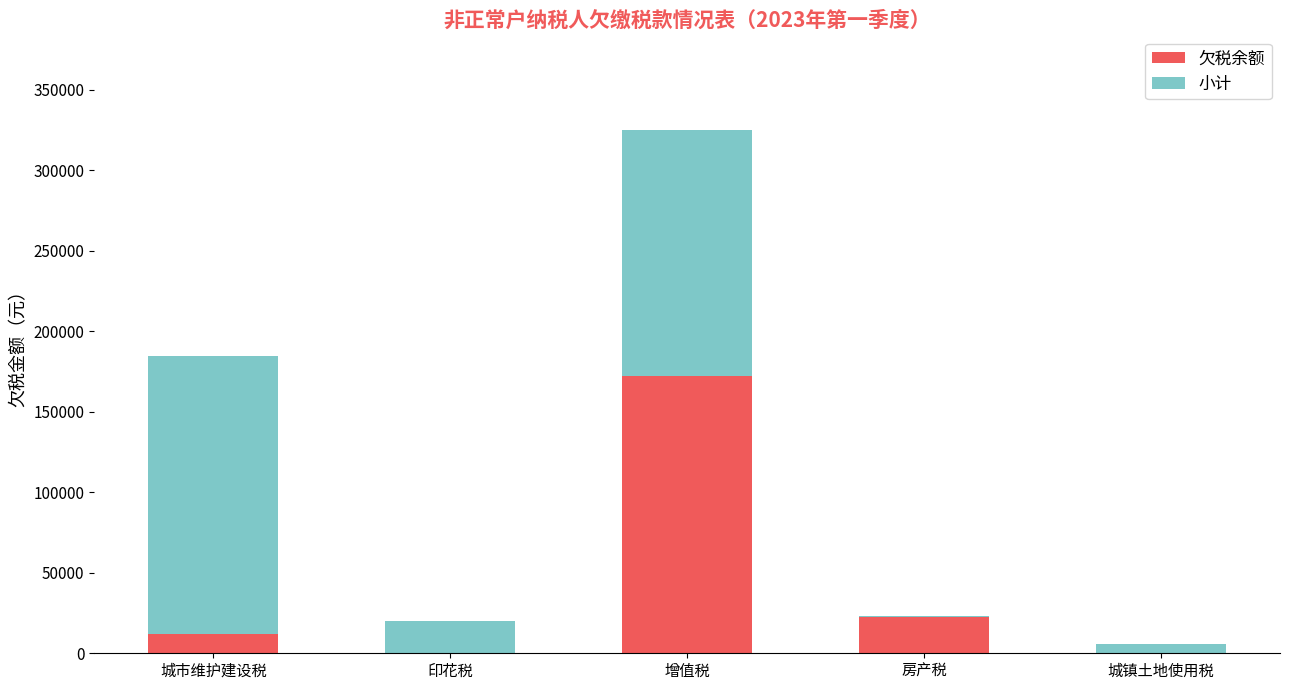

What is the maximum value for 欠税余额?

172305.8